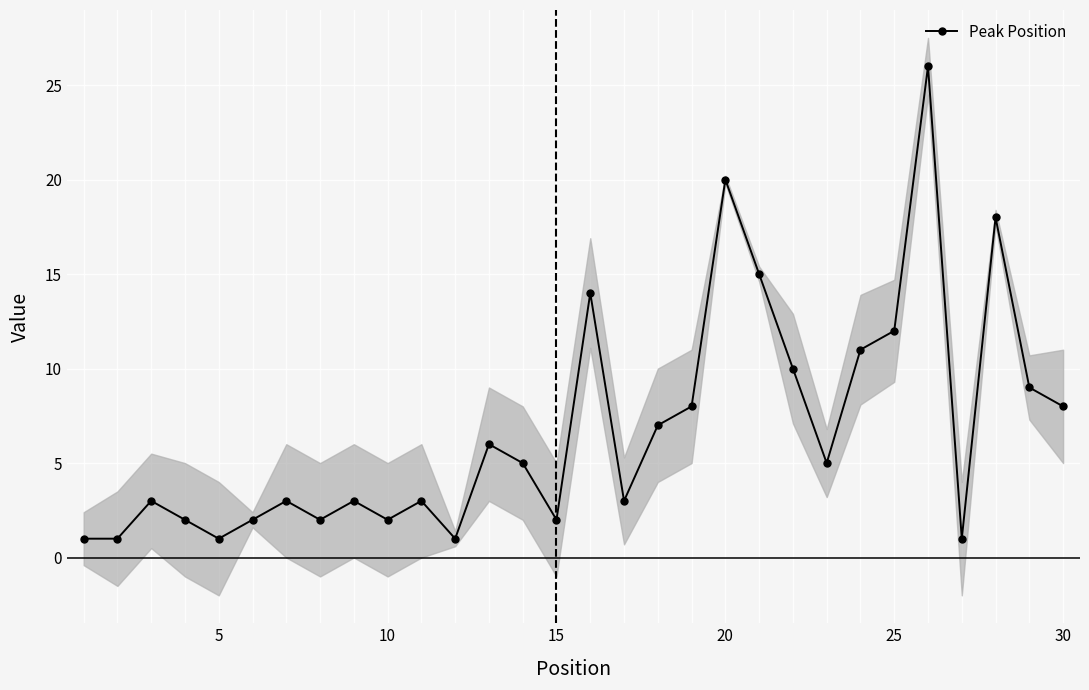

The value of Peak Position at 15 is 1. True or false?

False